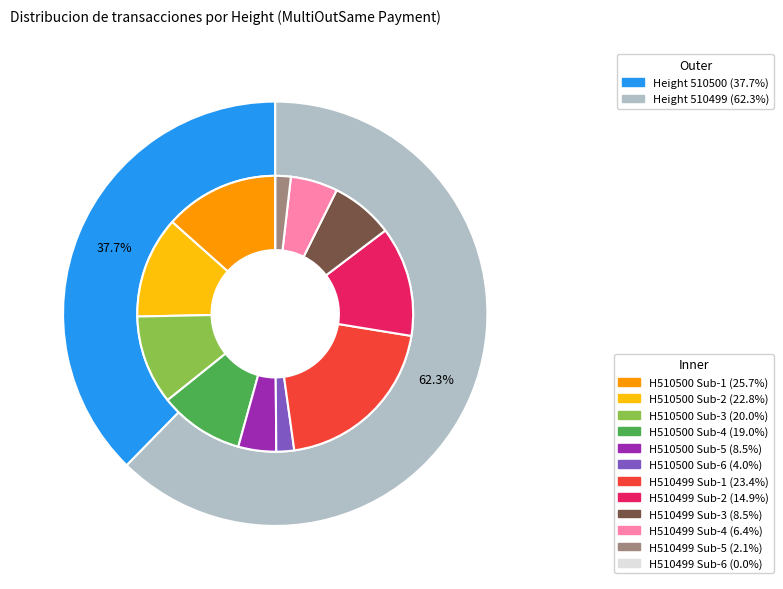

To the nearest percent, what is the difference between the 510499 and 510500 slice percentages?

25%